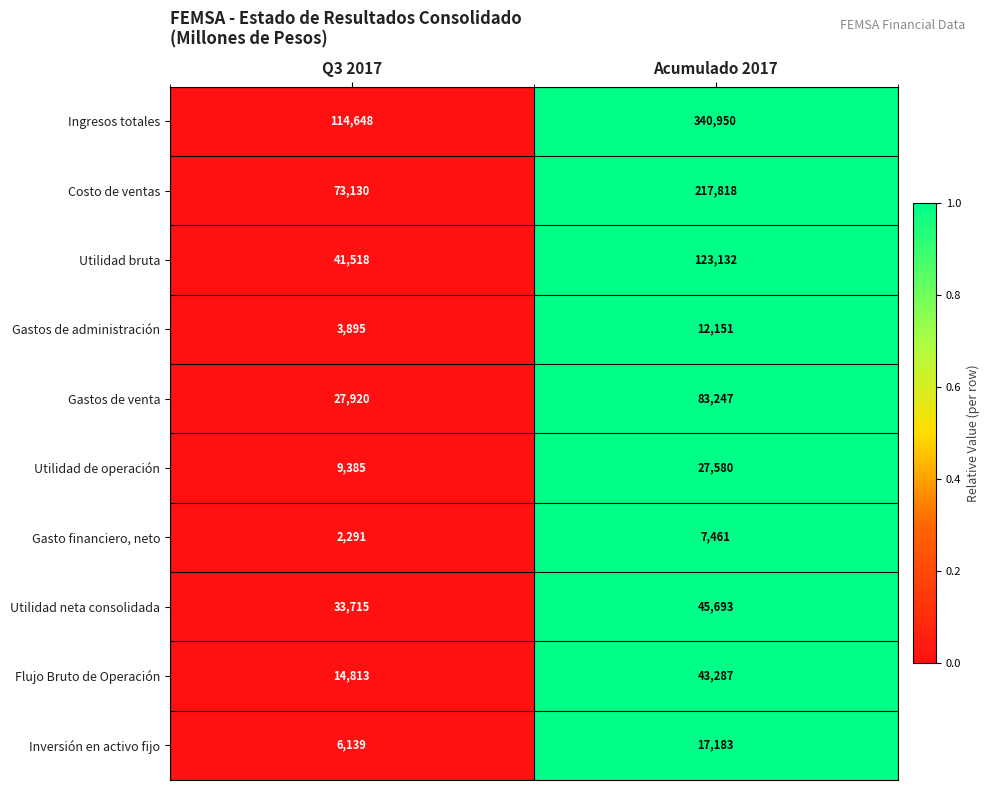

How many distinct data groups are displayed?

10